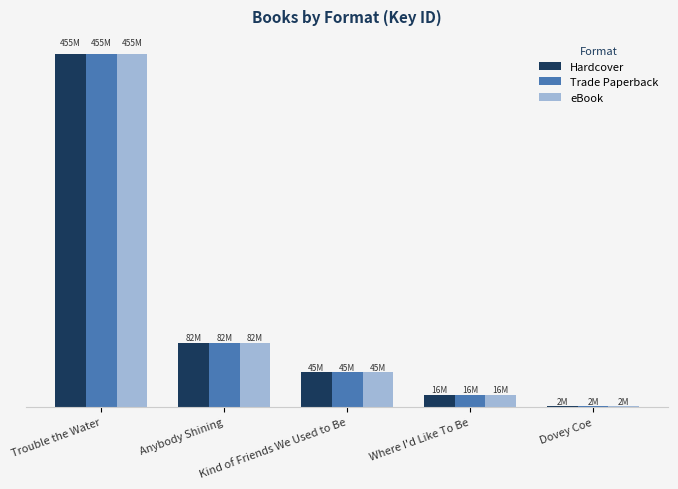

What is the sum of the eBook values at Where I'd Like To Be and Anybody Shining?

98225044